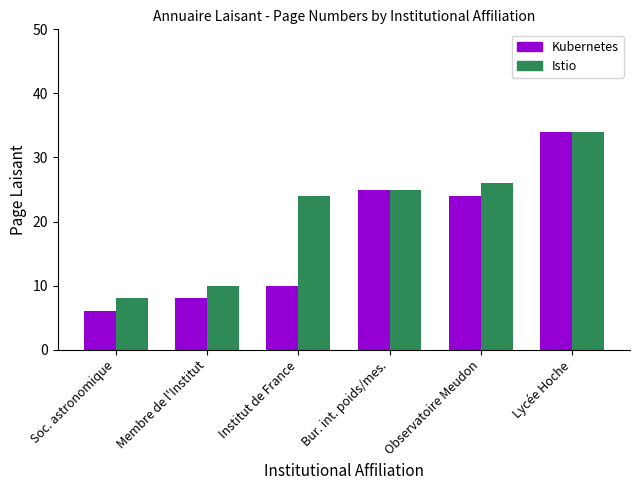

Read the Istio value at Institut de France, to the nearest 5.

25